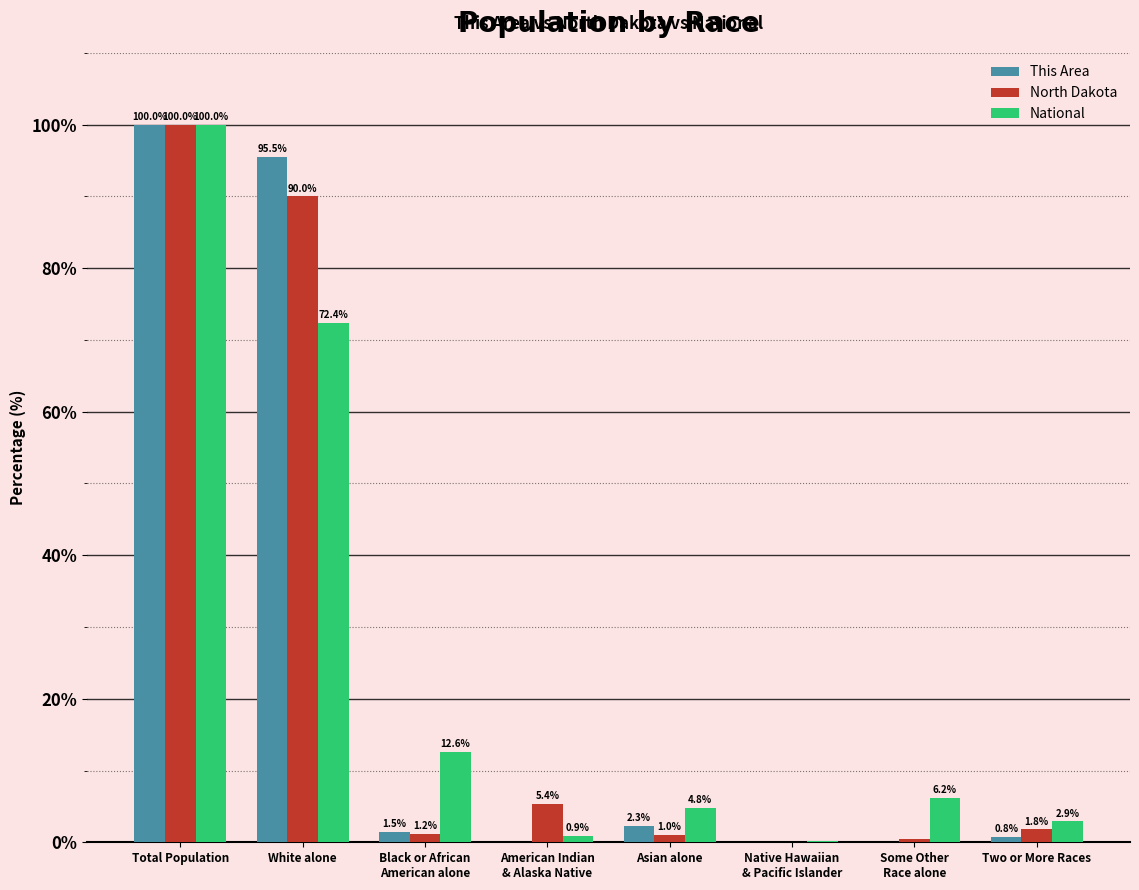

What is the average value of the North Dakota series?

25.0